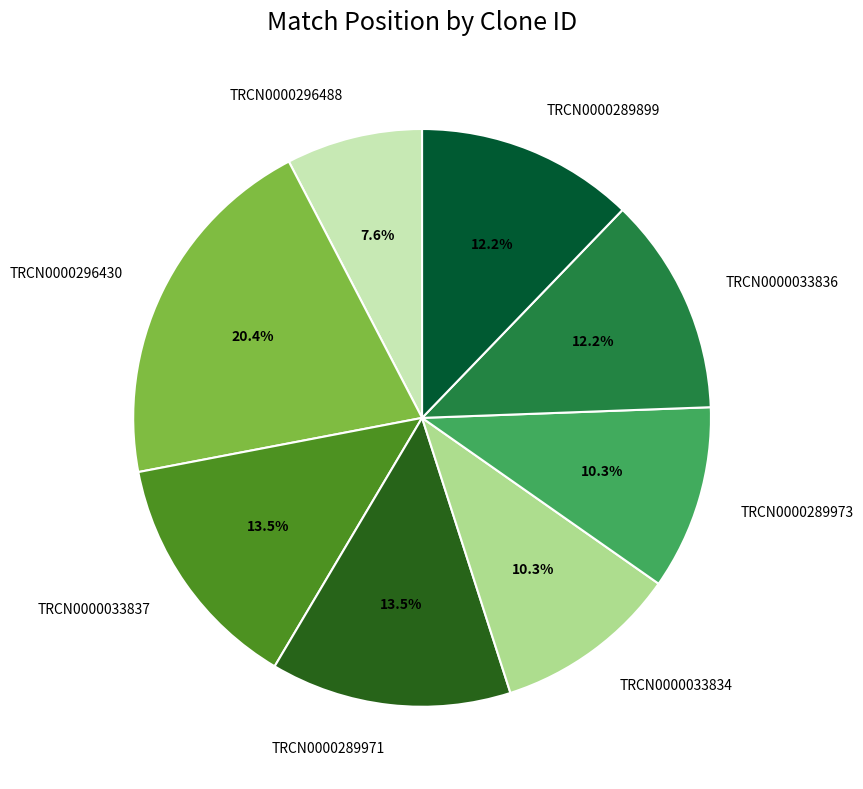

Is the sum of TRCN0000289971 and TRCN0000033834 greater than half?

No